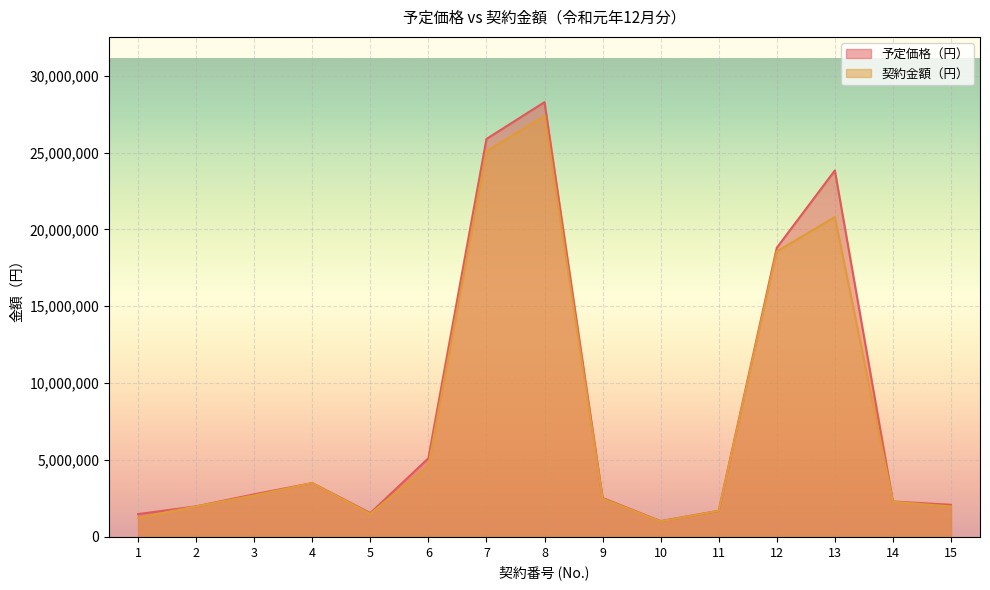

How many values in the 予定価格（円） series are below 2533600?

7